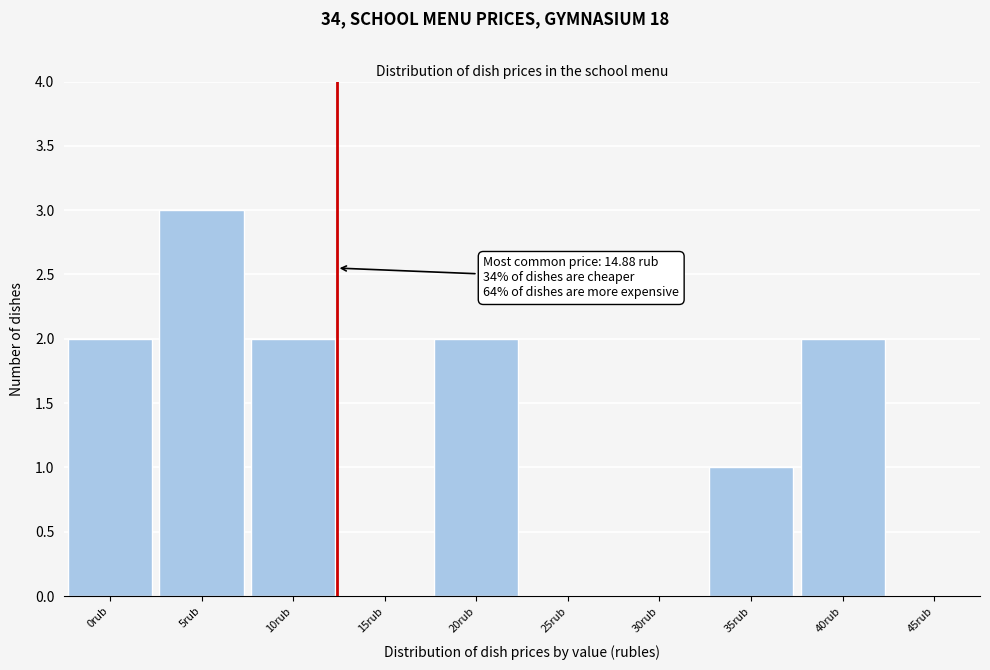

Reading left to right, what are all the values shown in this chart?

0rub=2	5rub=3	10rub=2	15rub=0	20rub=2	25rub=0	30rub=0	35rub=1	40rub=2	45rub=0